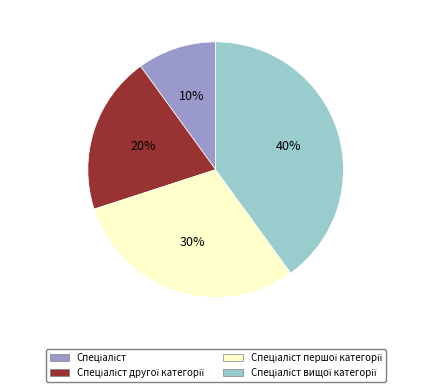

Is there any slice that represents more than half of the pie?

No